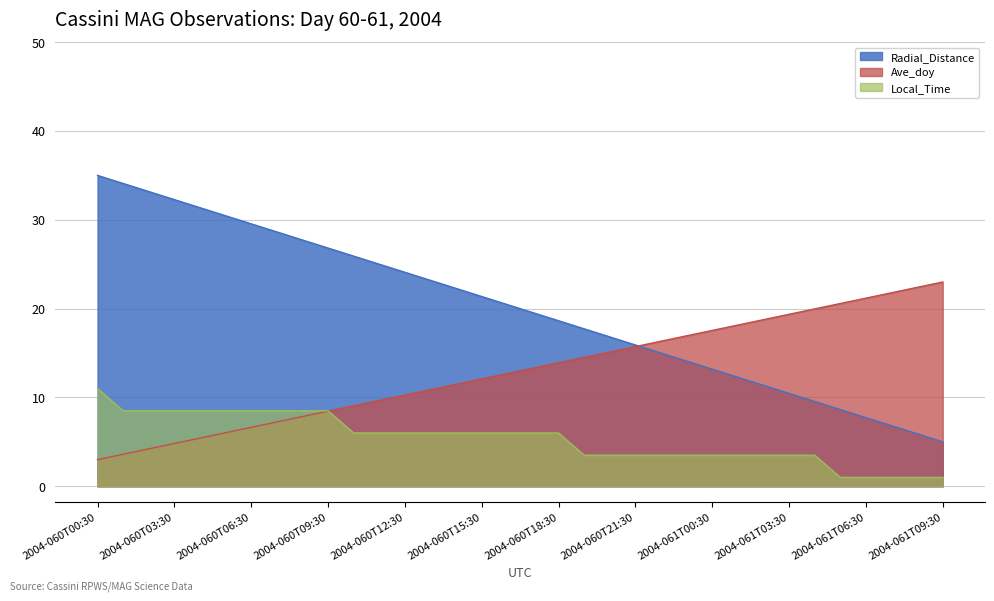

Between 2004-061T05:30 and 2004-060T07:30, which is larger?

2004-060T07:30